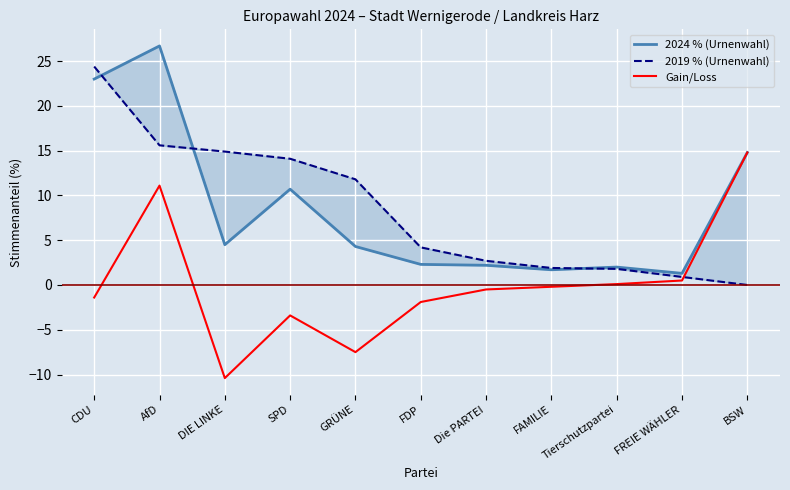

True or false: 2024 % (Urnenwahl) and Gain/Loss intersect in this chart.

False